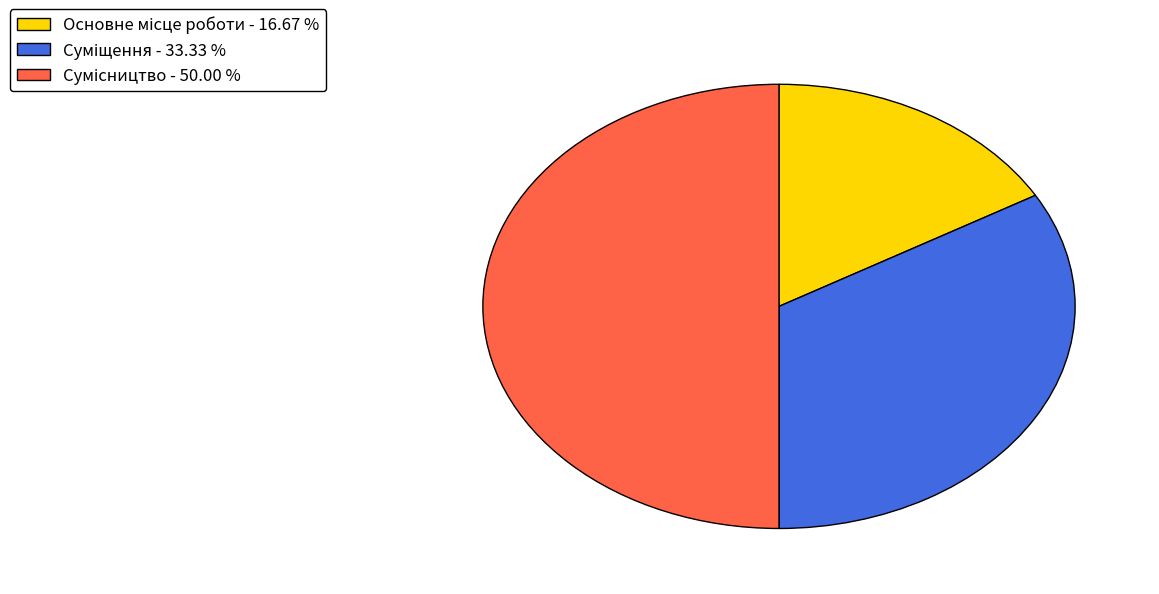

How many segments does this pie chart have?

3